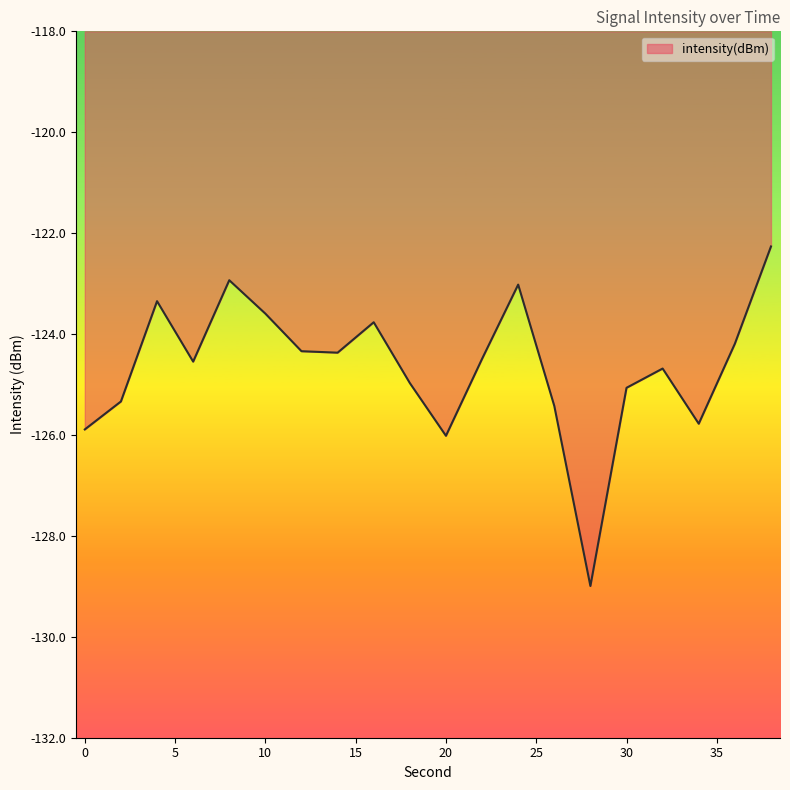

True or false: the data has more than 0 interior local peaks.

True